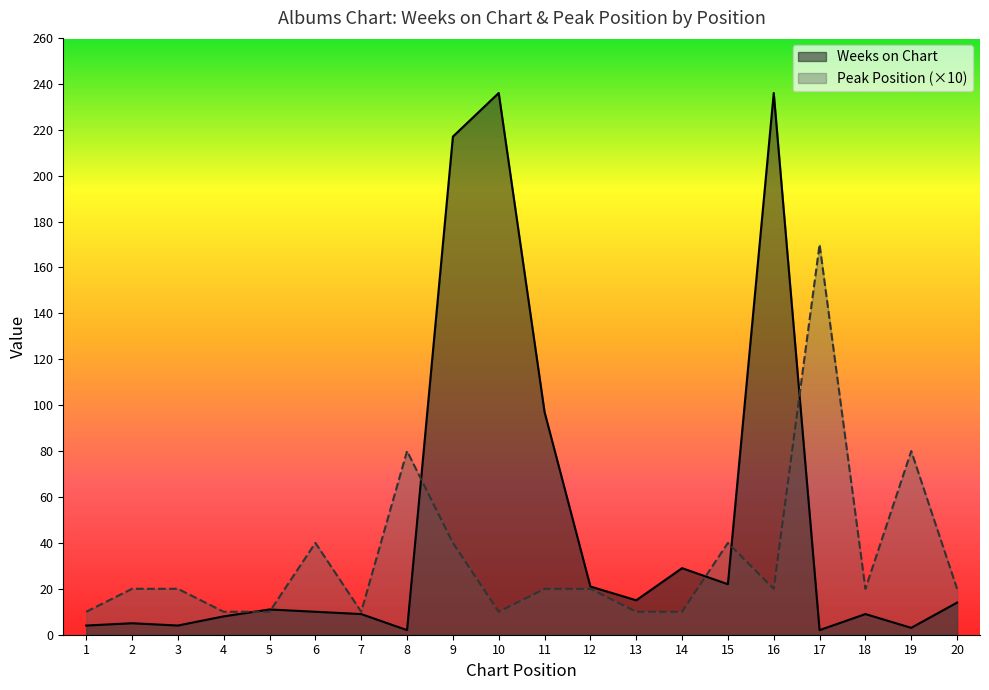

At which category is the sum across all series the highest?

9